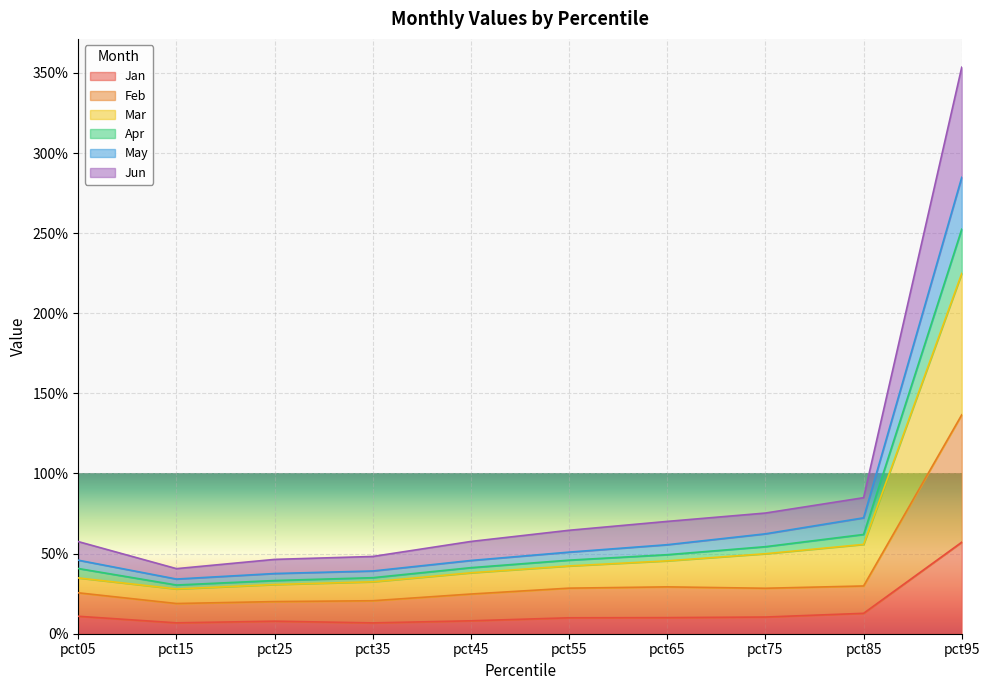

What are all the series names shown in the legend?

Jan, Feb, Mar, Apr, May, Jun